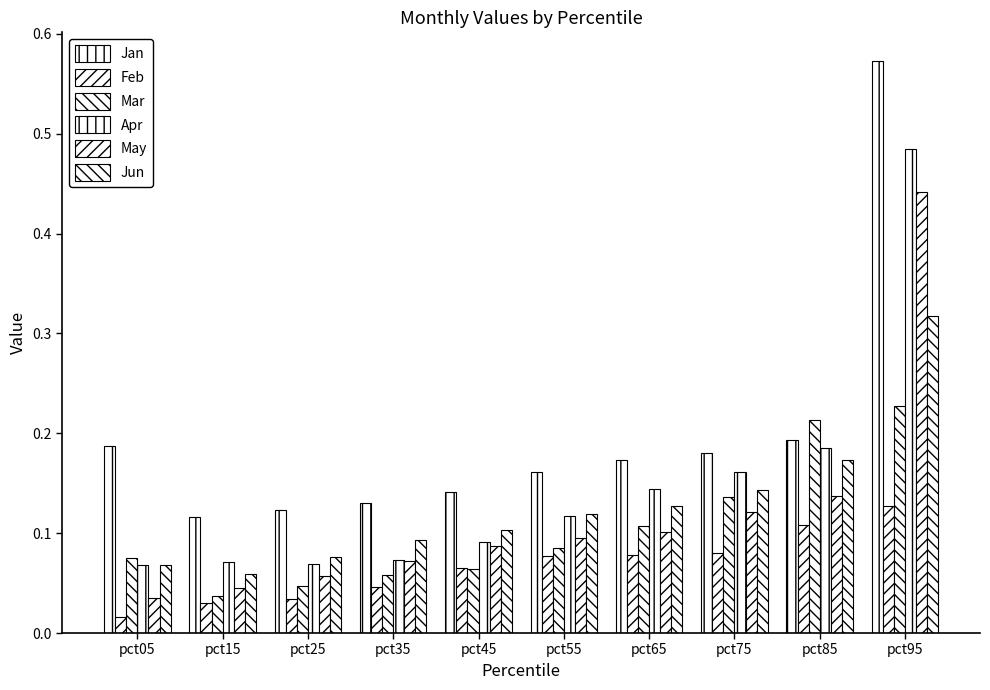

Where is Jan nearest to the value 0?

pct15